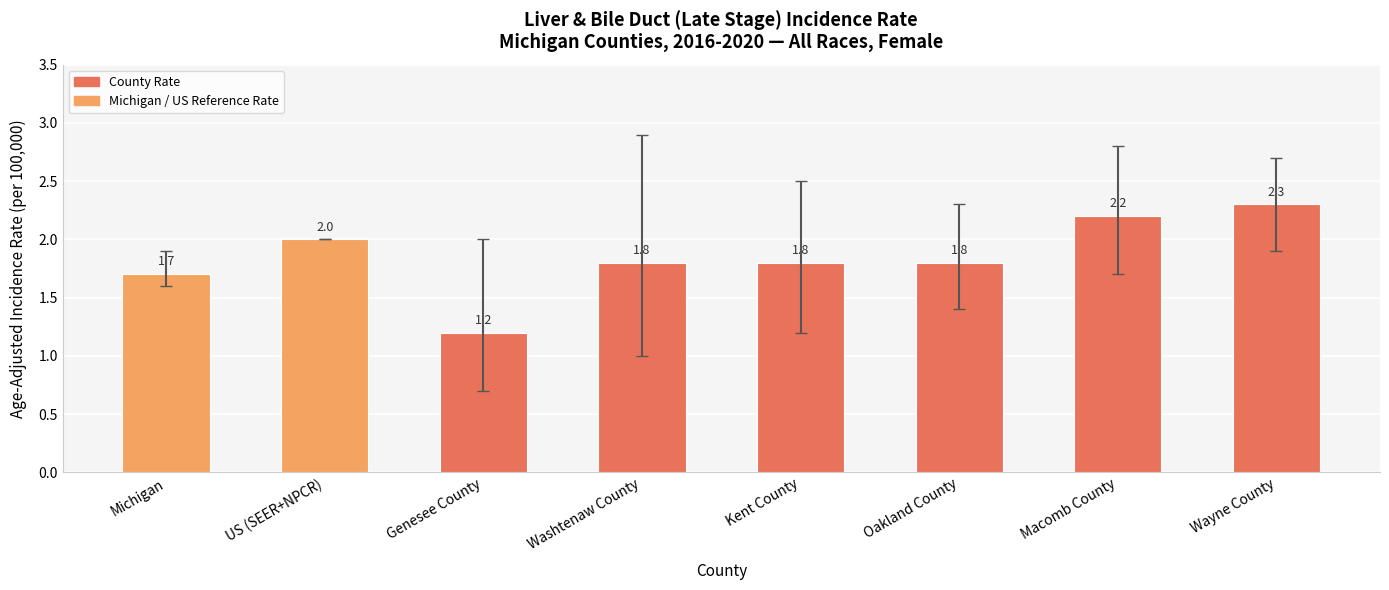

At which category does the chart reach its minimum across all series?

Genesee County